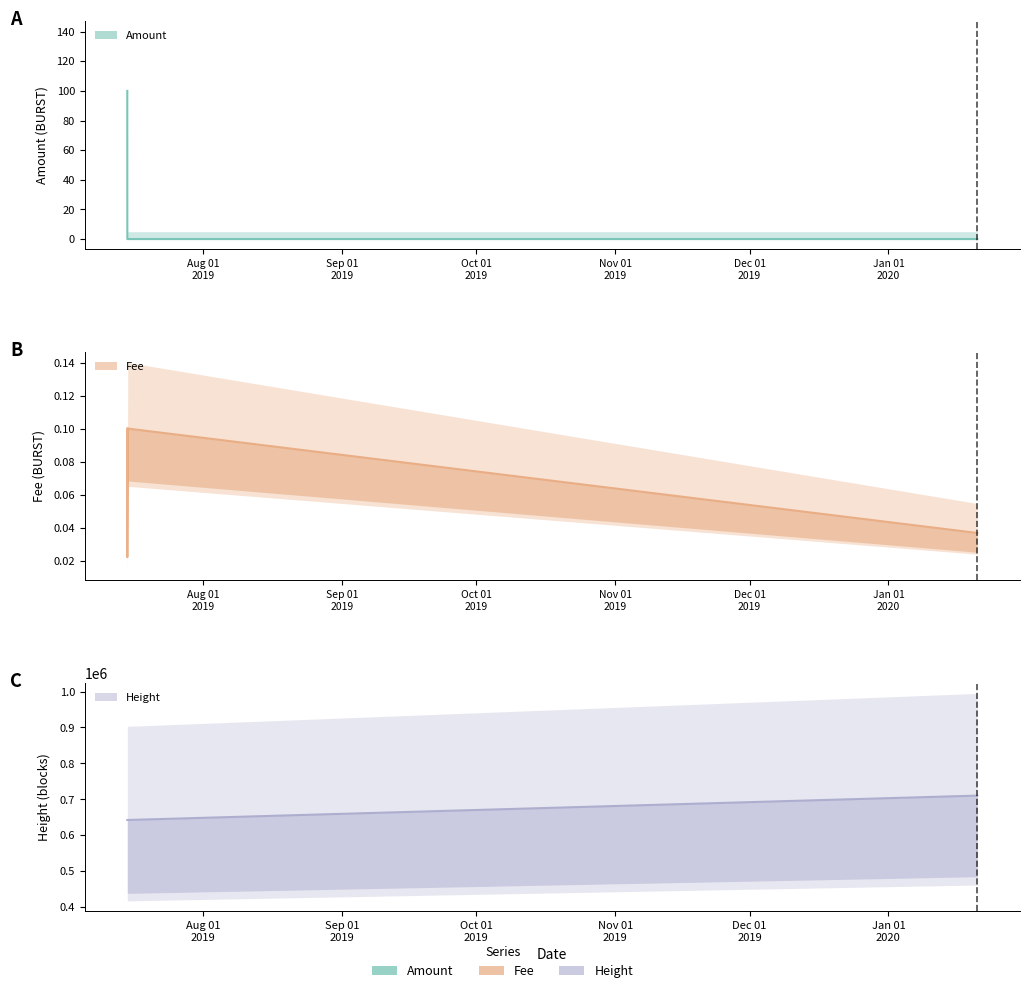

What is the greatest value displayed?

710480.0